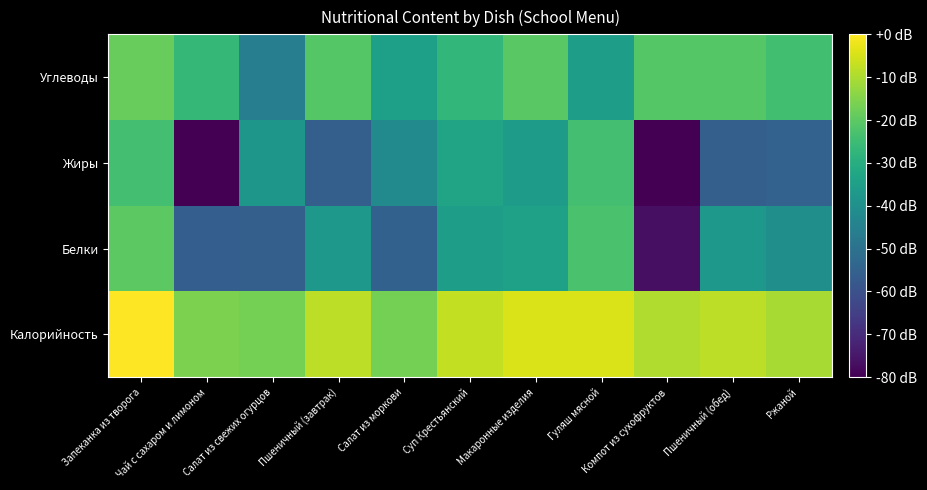

Which has a higher value, Салат из свежих огурцов or Макаронные изделия?

Макаронные изделия